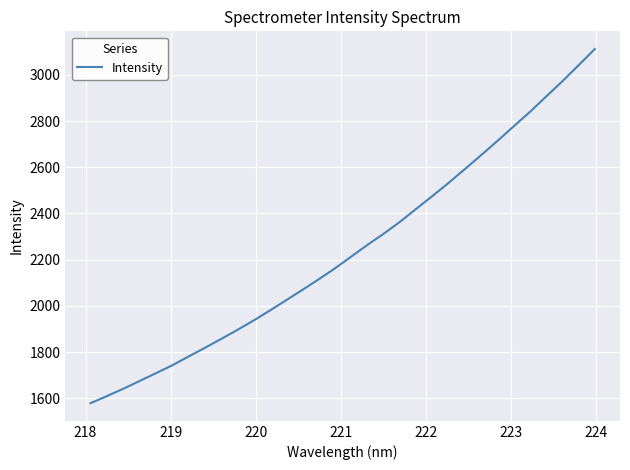

What is the difference between the maximum and minimum values?

1531.8